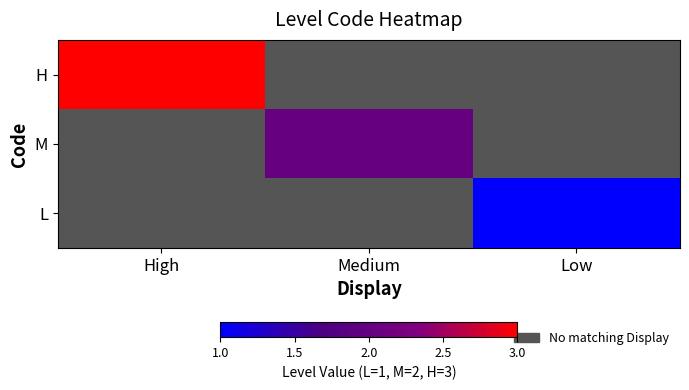

Reading left to right, list all the values displayed in this chart.

H: High=3	Medium=0	Low=0
M: High=0	Medium=2	Low=0
L: High=0	Medium=0	Low=1